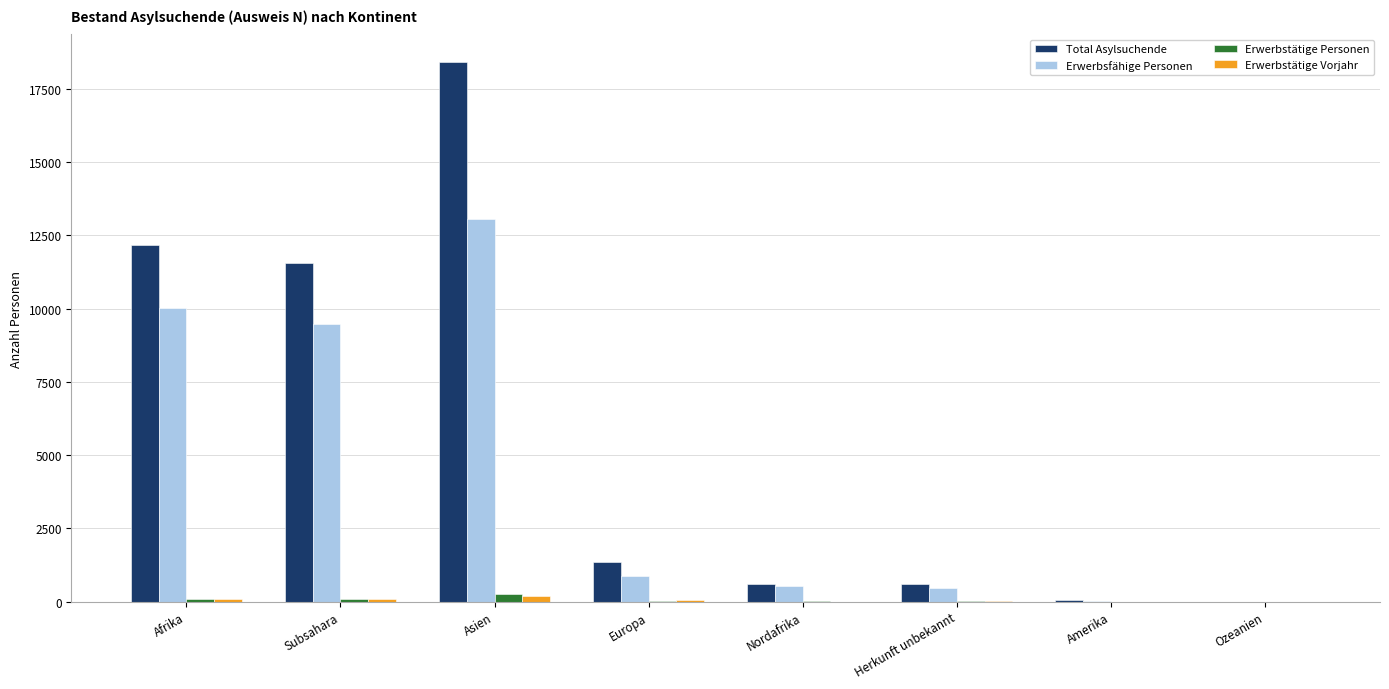

What is the maximum value shown in the chart?

18437